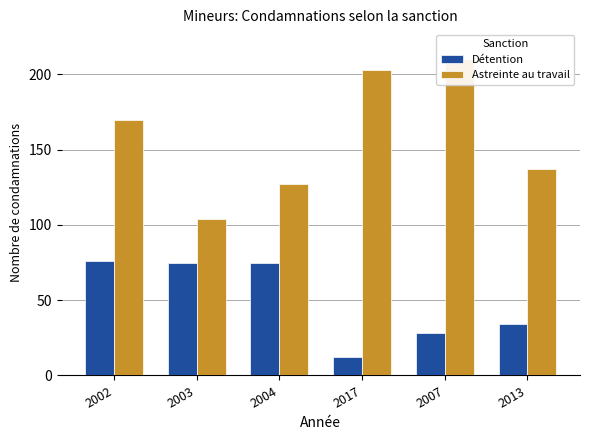

Where is Astreinte au travail nearest to the value 157?

2002